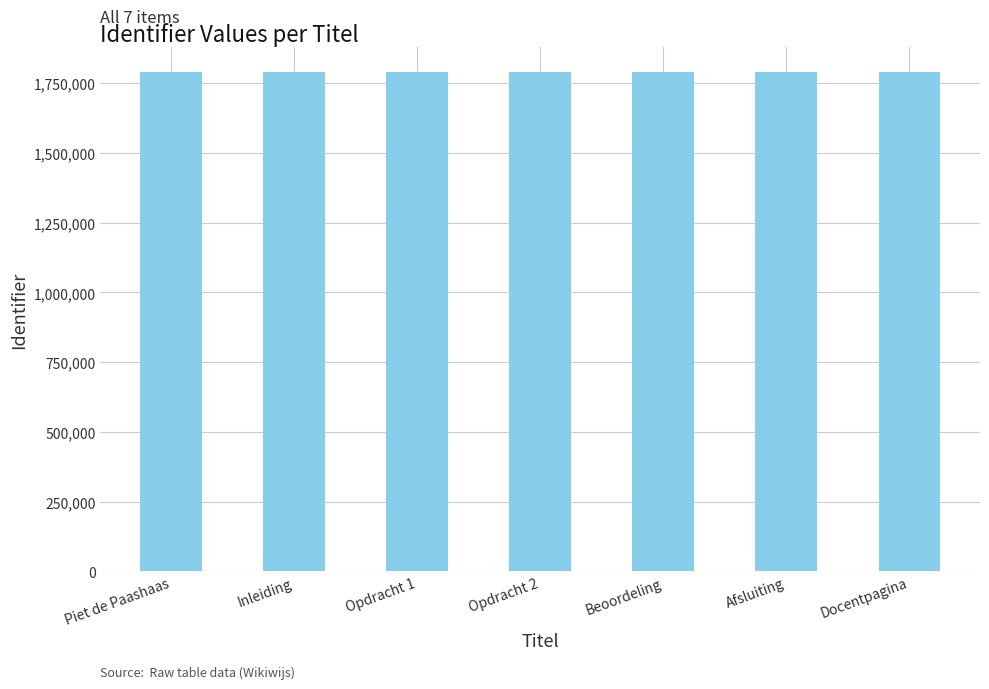

What is the label of the 6th bar from the left?

Afsluiting